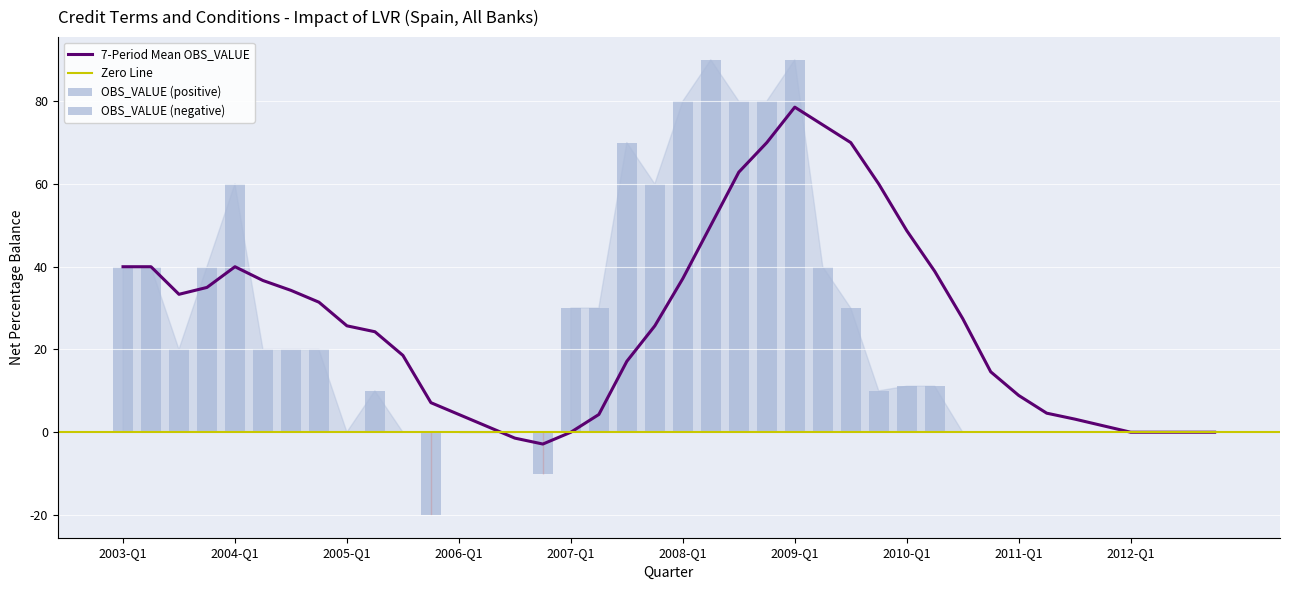

How many data points does each series have?

40